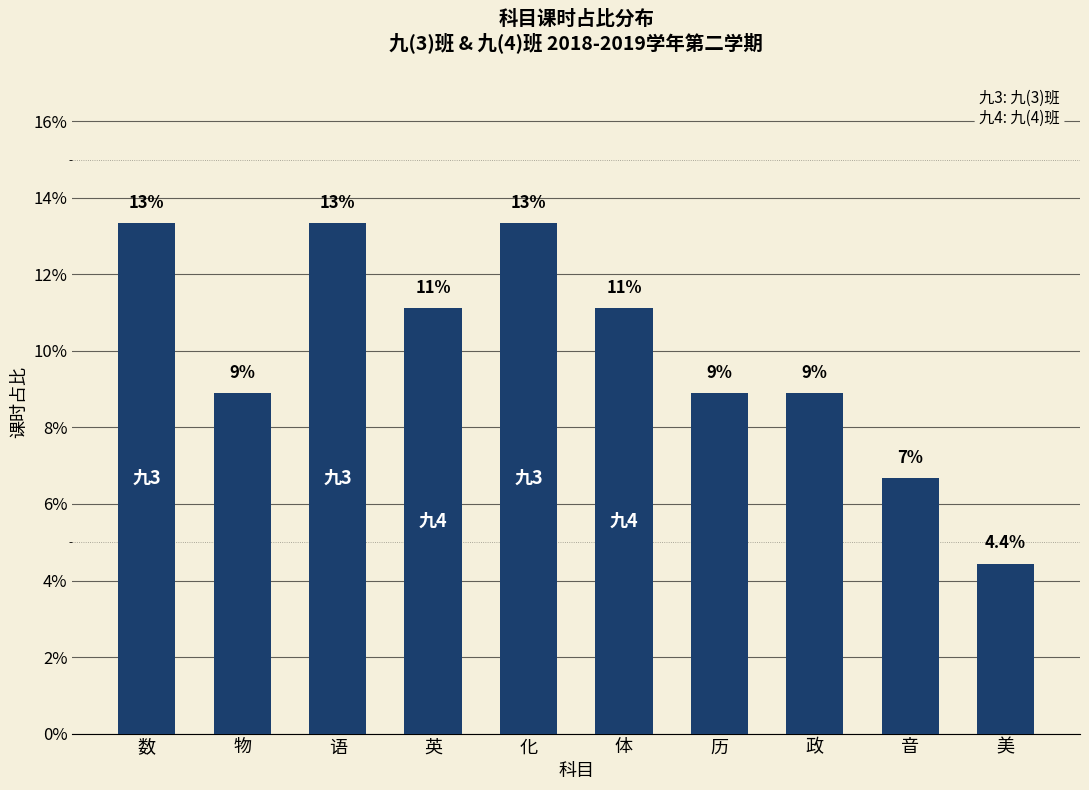

What position from the right is 历?

4